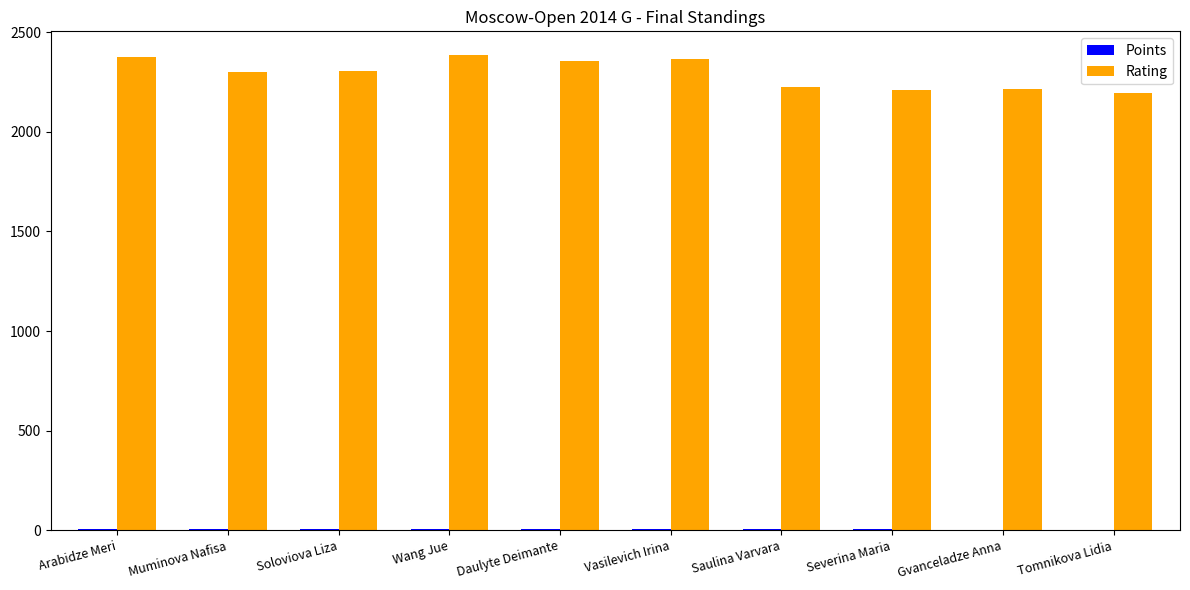

Which series has the largest total across all categories?

Rating